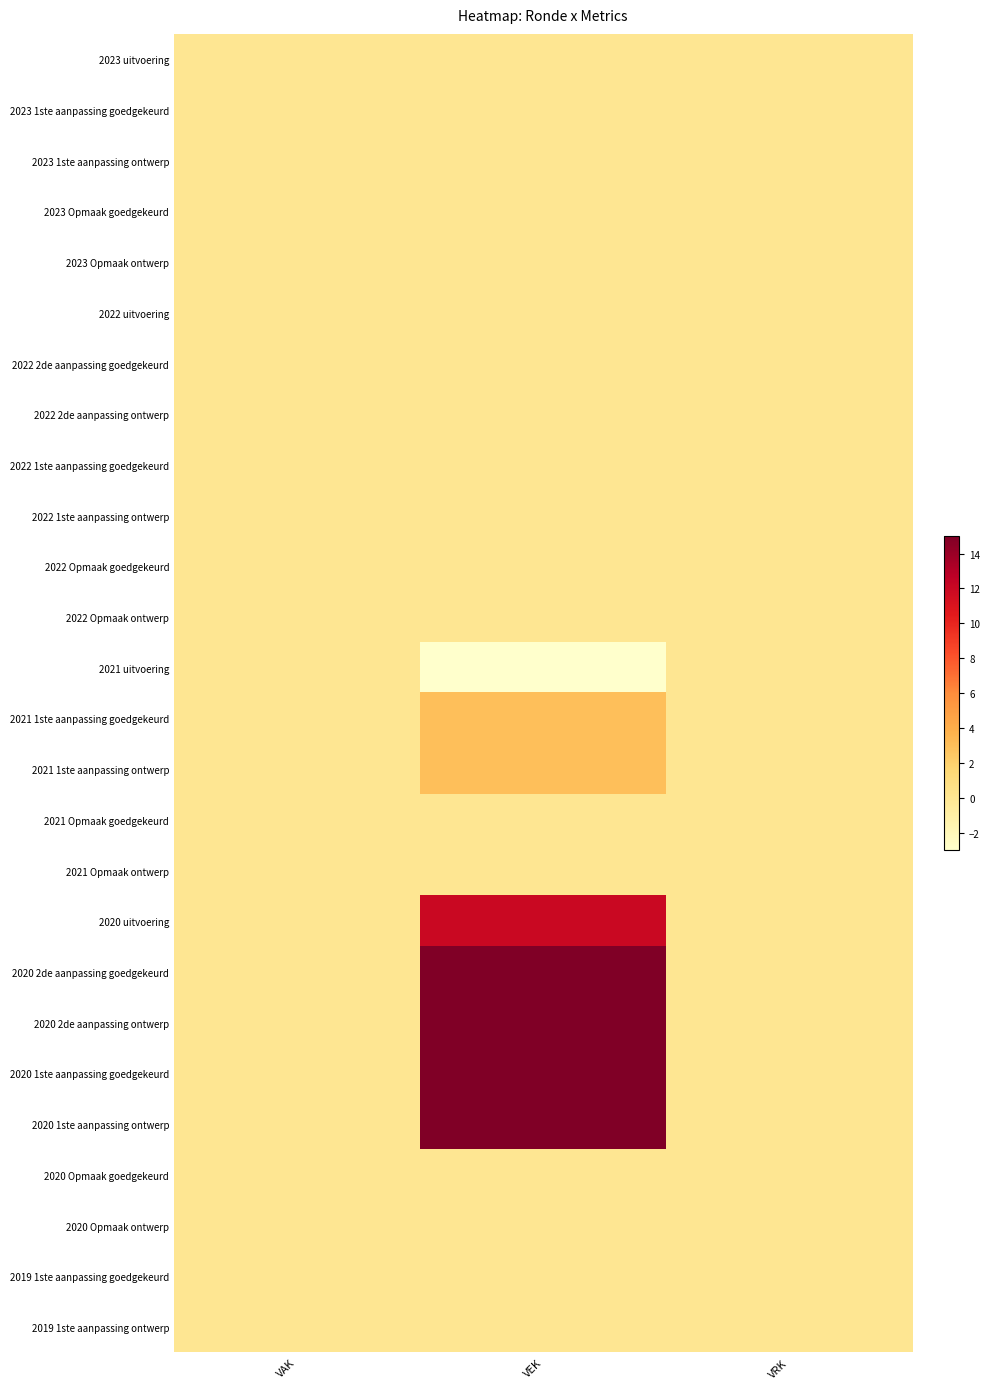

Which series has the largest total across all categories?

2020 2de aanpassing goedgekeurd